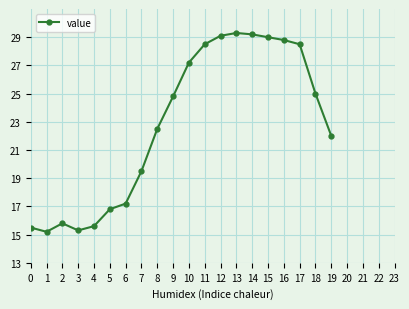

How many series are shown in this chart?

1